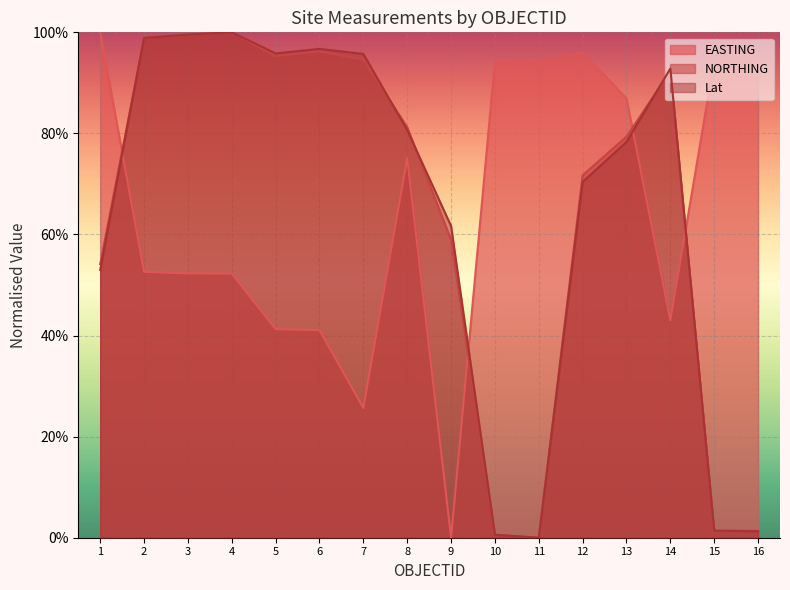

At how many categories does at least one series exceed 0?

16